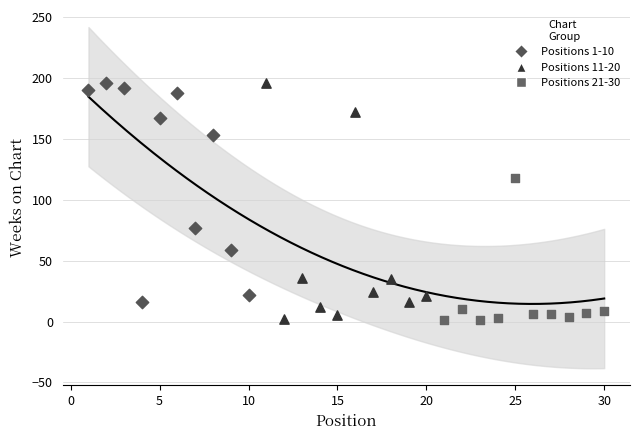

Which series has the largest Y range (max minus min)?

Positions 11-20